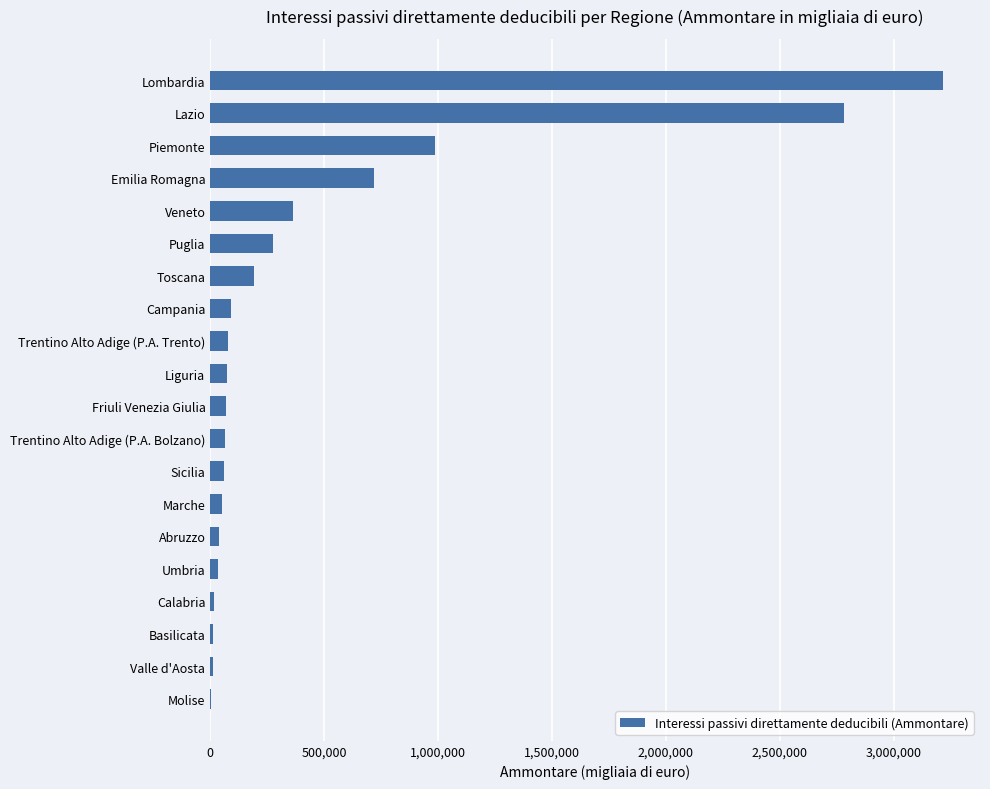

What is the sum of the values at Trentino Alto Adige (P.A. Trento) and Veneto?

444204